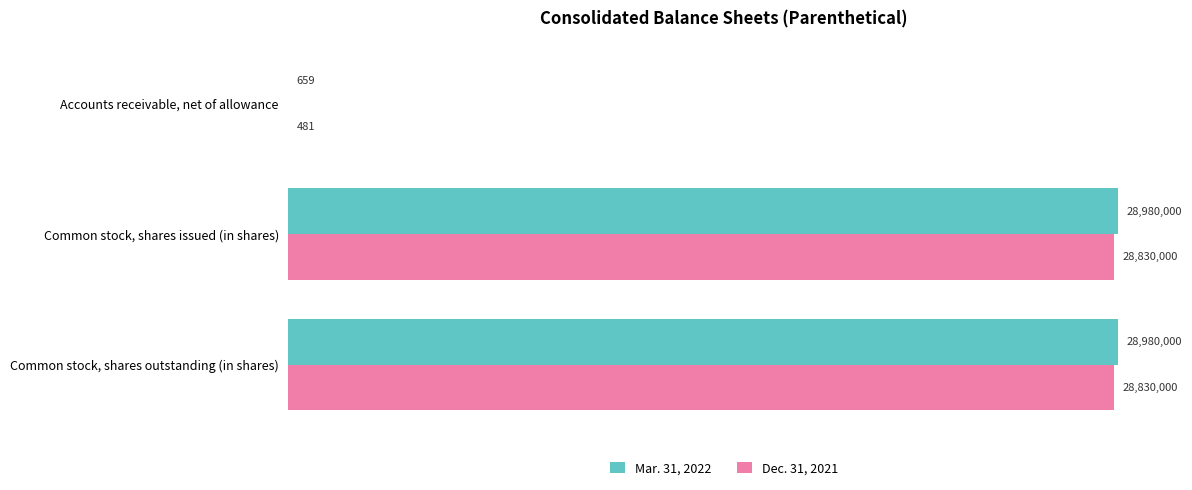

What position from the left is Accounts receivable, net of allowance?

1